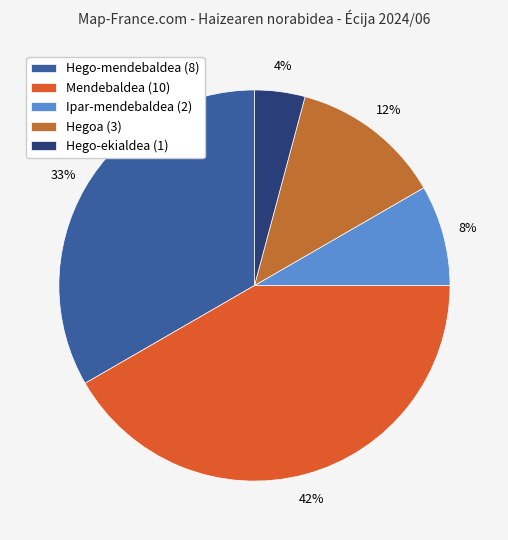

Count the number of slices in the pie.

5